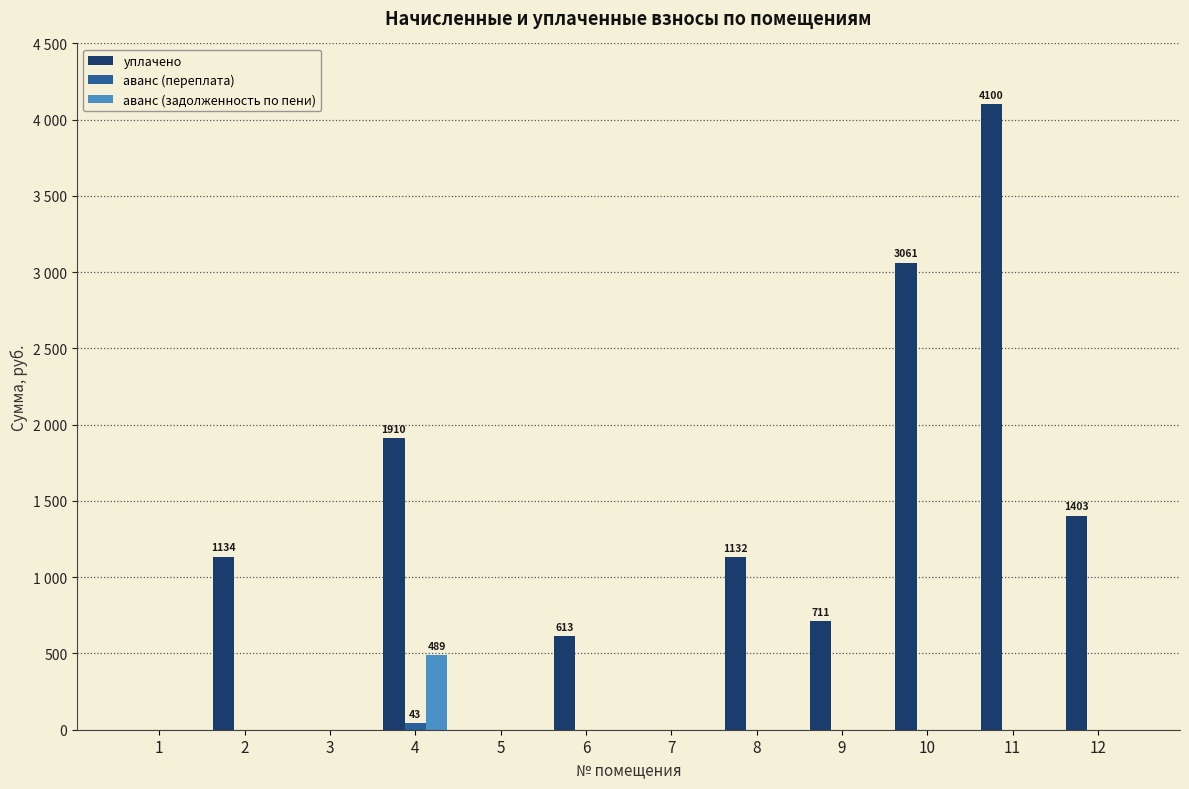

At 7, list the series in order from largest to smallest.

уплачено, аванс (переплата), аванс (задолженность по пени)